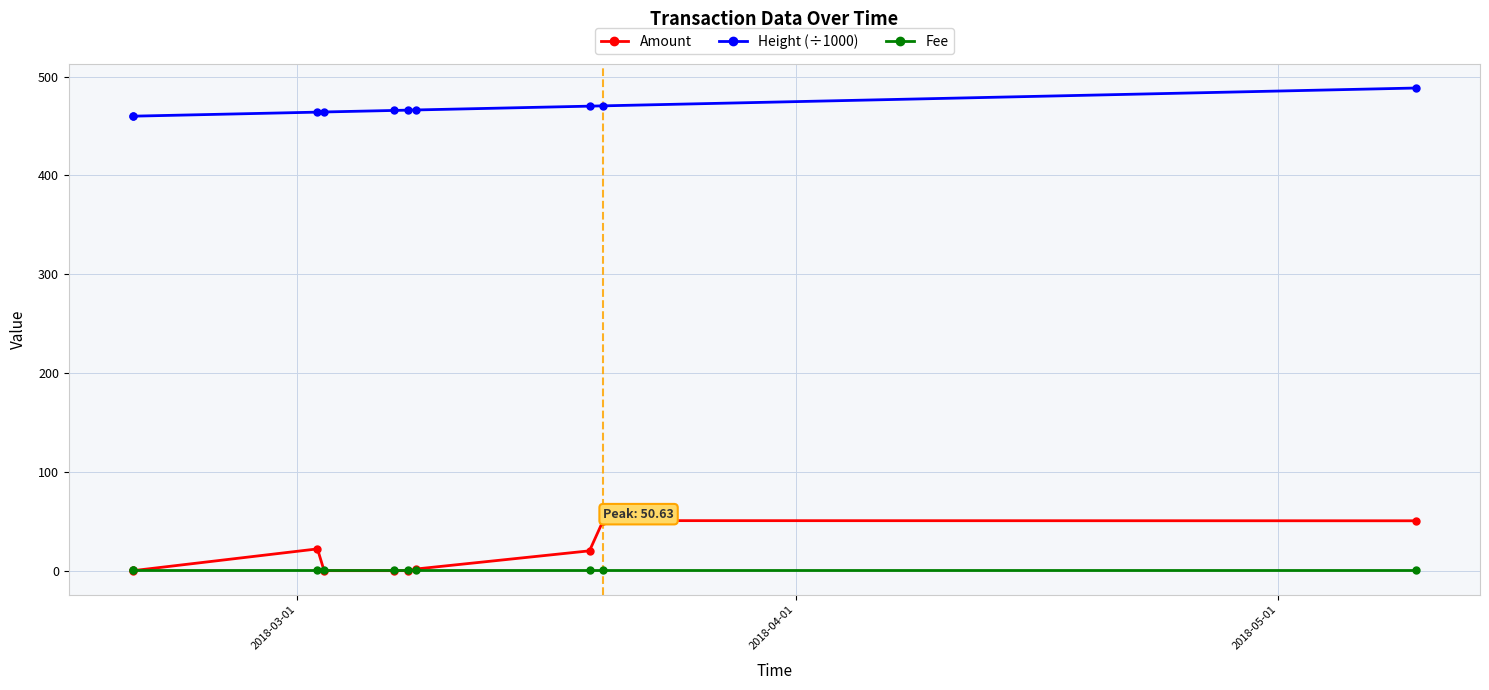

Which series has the largest total across all categories?

Height (÷1000)